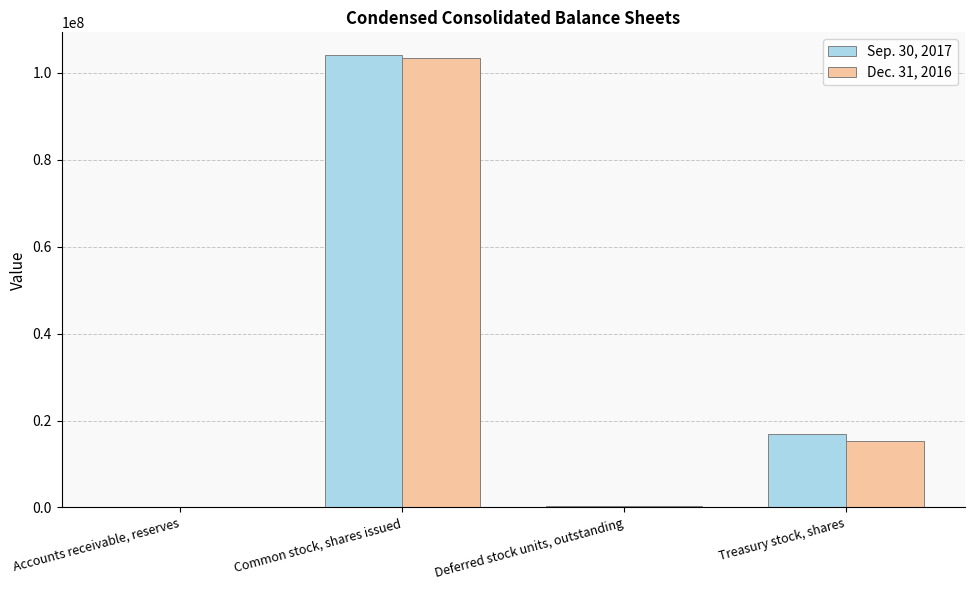

Is the value of Dec. 31, 2016 at Treasury stock, shares greater than the value of Sep. 30, 2017 at Accounts receivable, reserves?

Yes